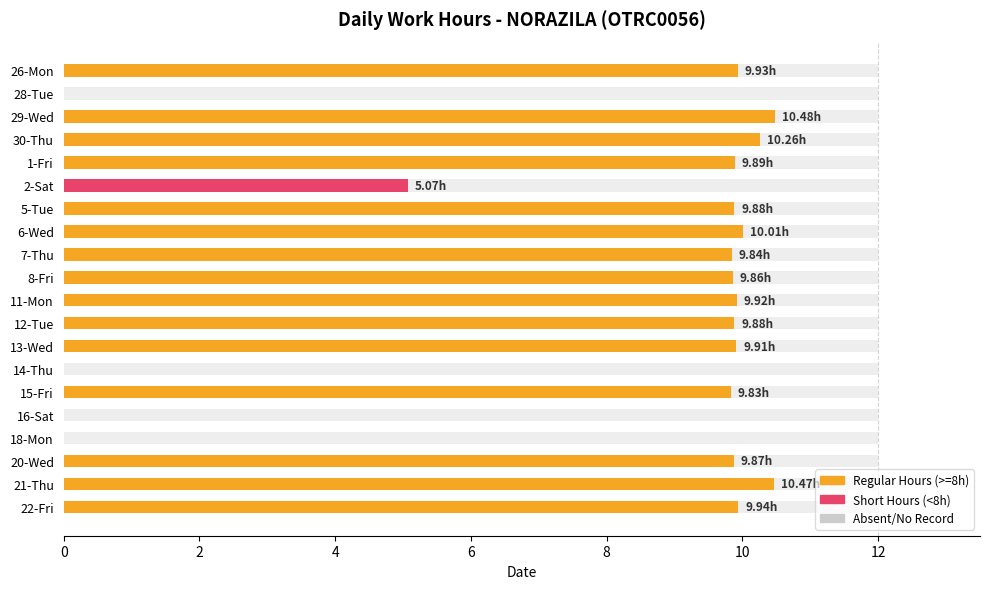

Does the chart contain stacked bars?

No